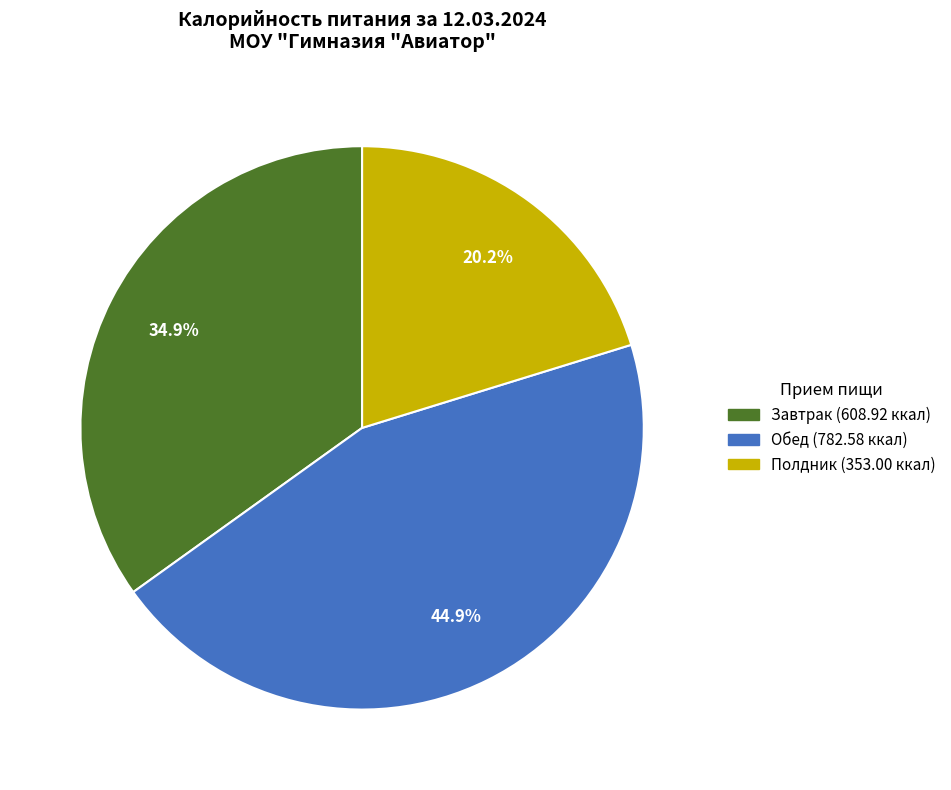

Rank the categories by value from highest to lowest.

Обед, Завтрак, Полдник